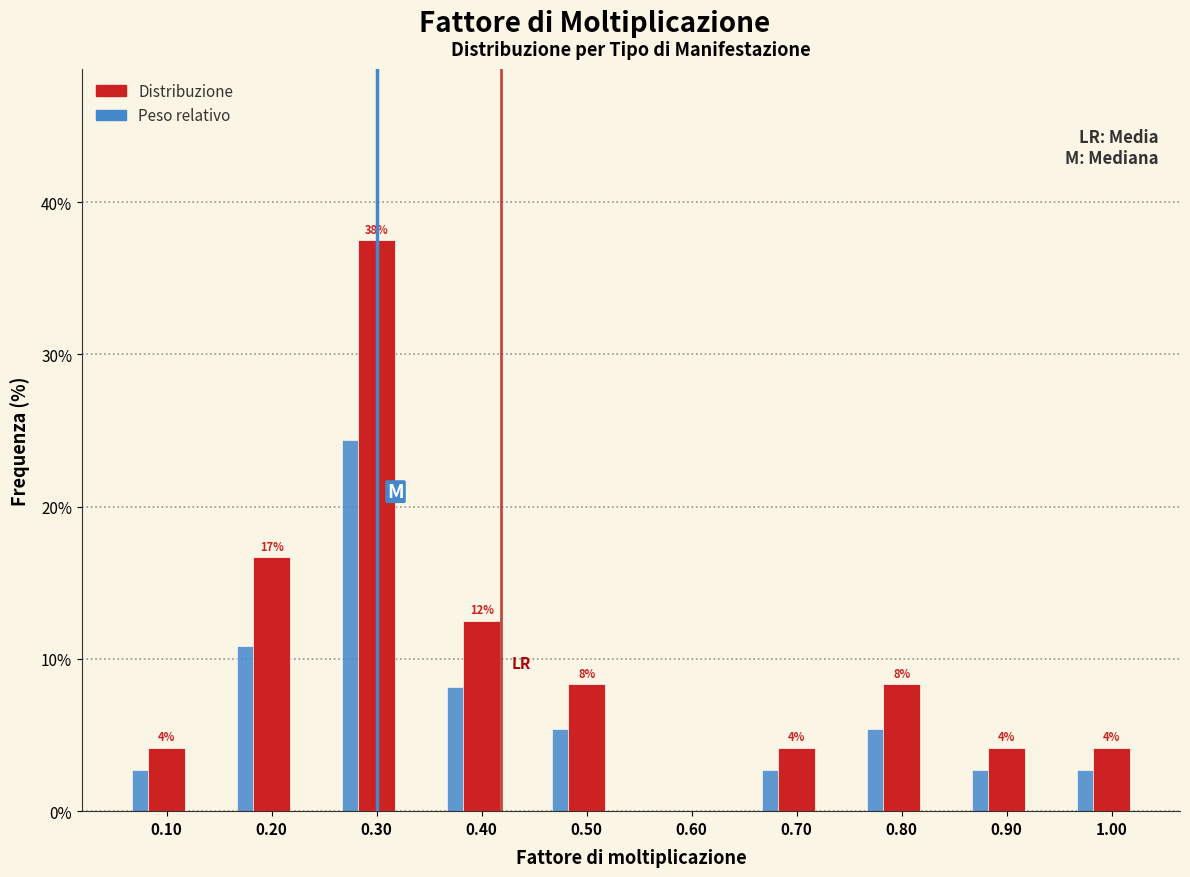

The value of Distribuzione at 0.20 is 16.7. True or false?

True